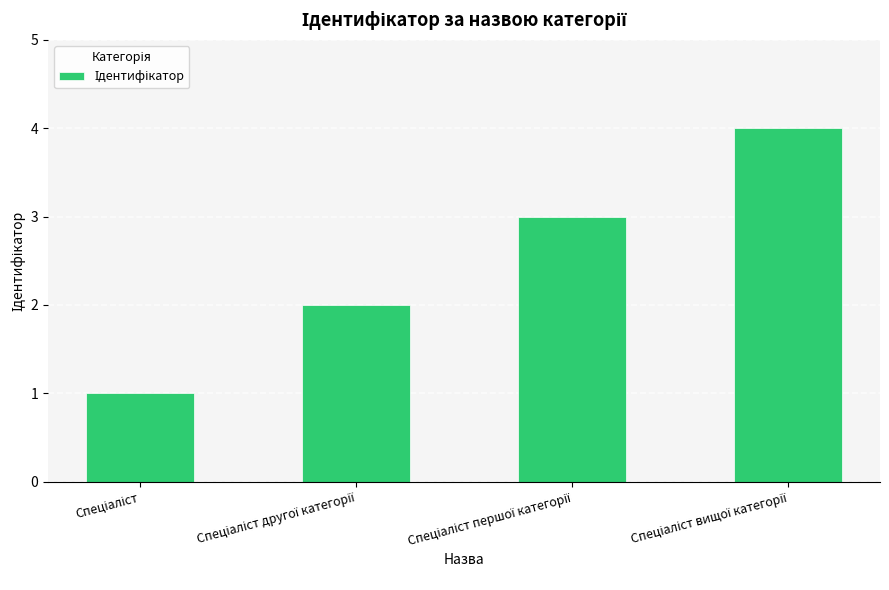

How many values are below 3?

2